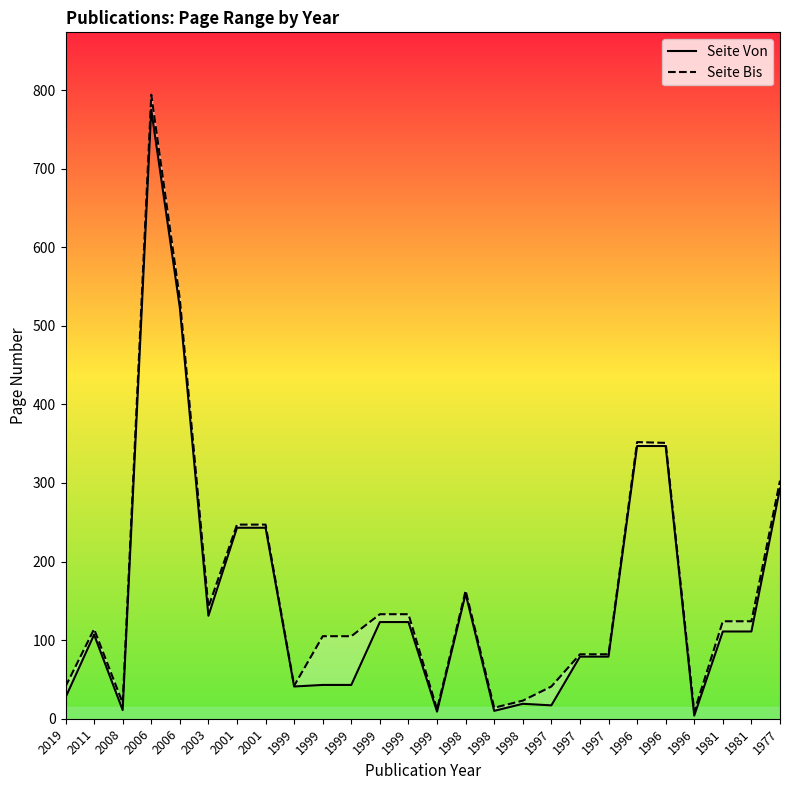

Reading left to right, what are all the values shown in this chart?

Seite Von: 2019=27	2011=107	2008=11	2006=775	2006=523	2003=131	2001=243	2001=243	1999=41	1999=43	1999=43	1999=123	1999=123	1999=9	1998=159	1998=10	1998=19	1997=17	1997=79	1997=79	1996=347	1996=347	1996=4	1981=111	1981=111	1977=293
Seite Bis: 2019=41	2011=114	2008=20	2006=794	2006=534	2003=142	2001=247	2001=247	1999=42	1999=105	1999=105	1999=133	1999=133	1999=12	1998=163	1998=14	1998=23	1997=41	1997=82	1997=82	1996=352	1996=351	1996=9	1981=124	1981=124	1977=303